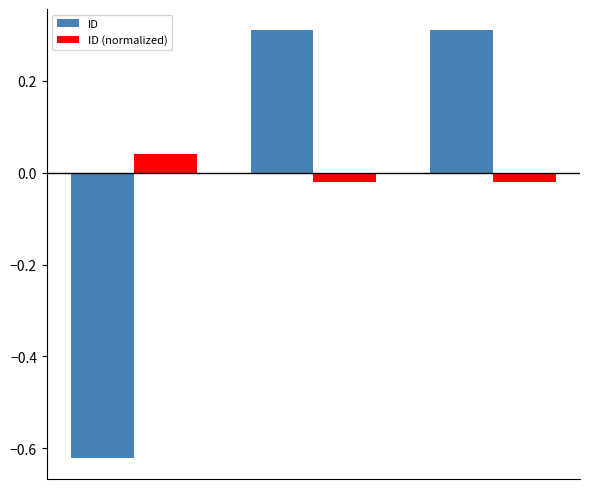

Which series has the largest range (max minus min)?

ID